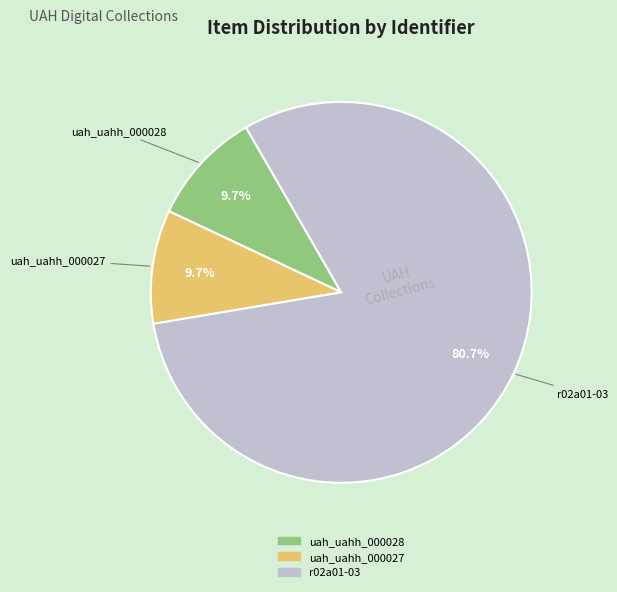

Between r02a01-03 and uah_uahh_000028, which is larger?

r02a01-03